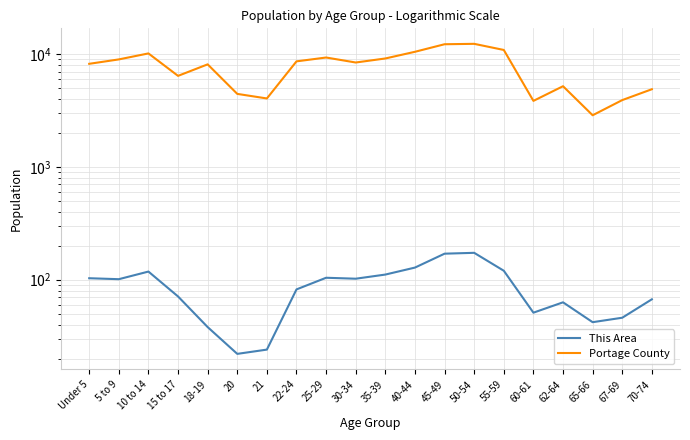

What is the greatest value displayed?

12312